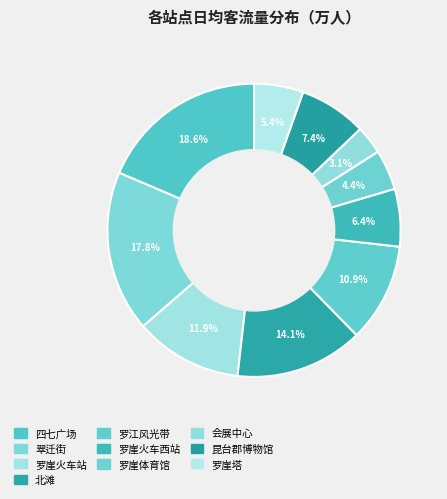

How many segments does this pie chart have?

10